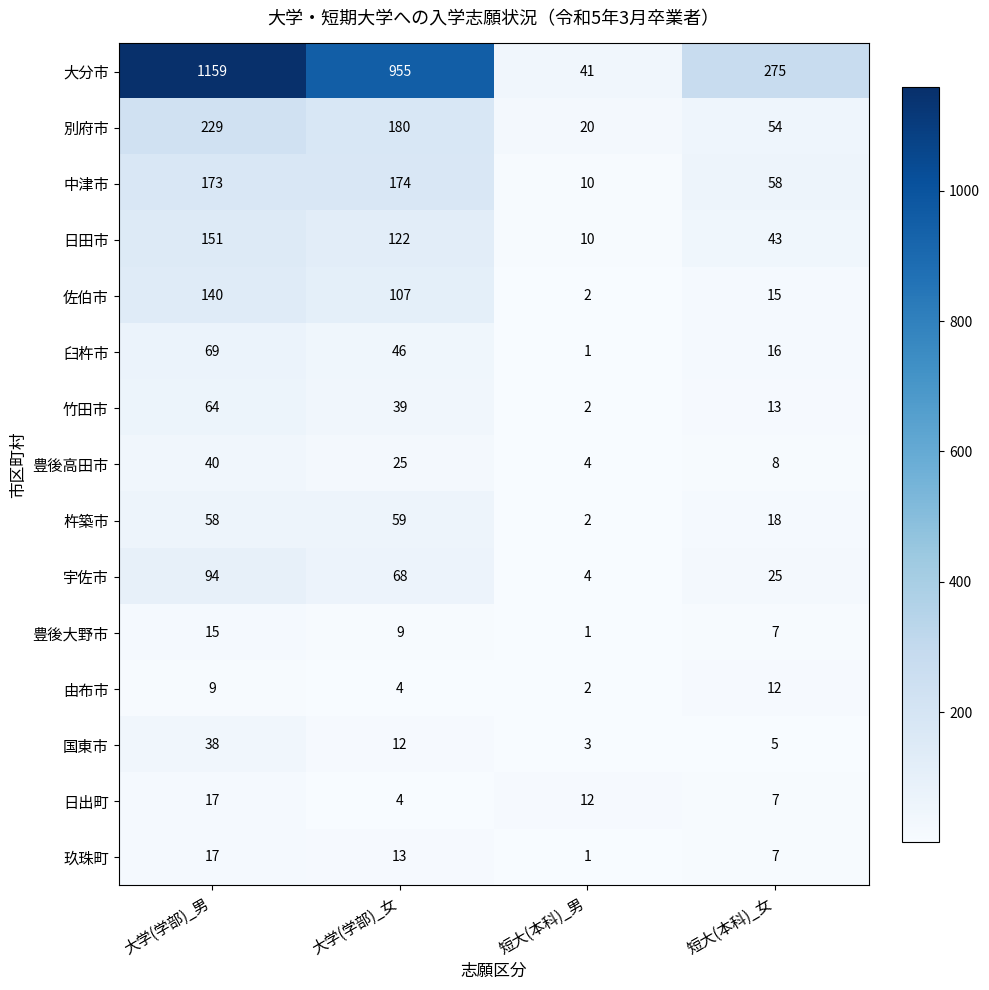

Is the value of 豊後高田市 at 短大(本科)_女 greater than the value of 宇佐市 at 短大(本科)_男?

Yes